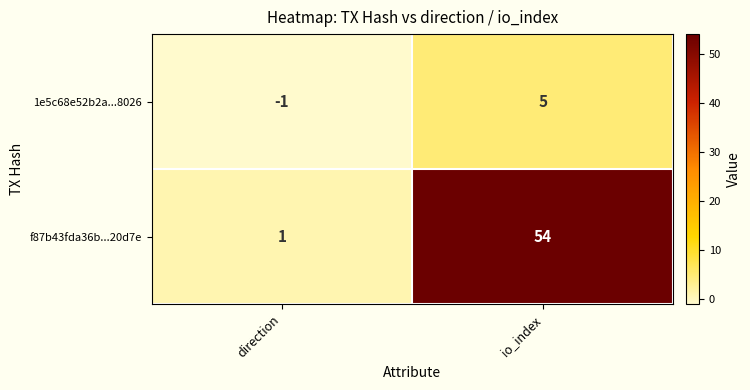

What is the average value of the f87b43fda36b...20d7e series?

28